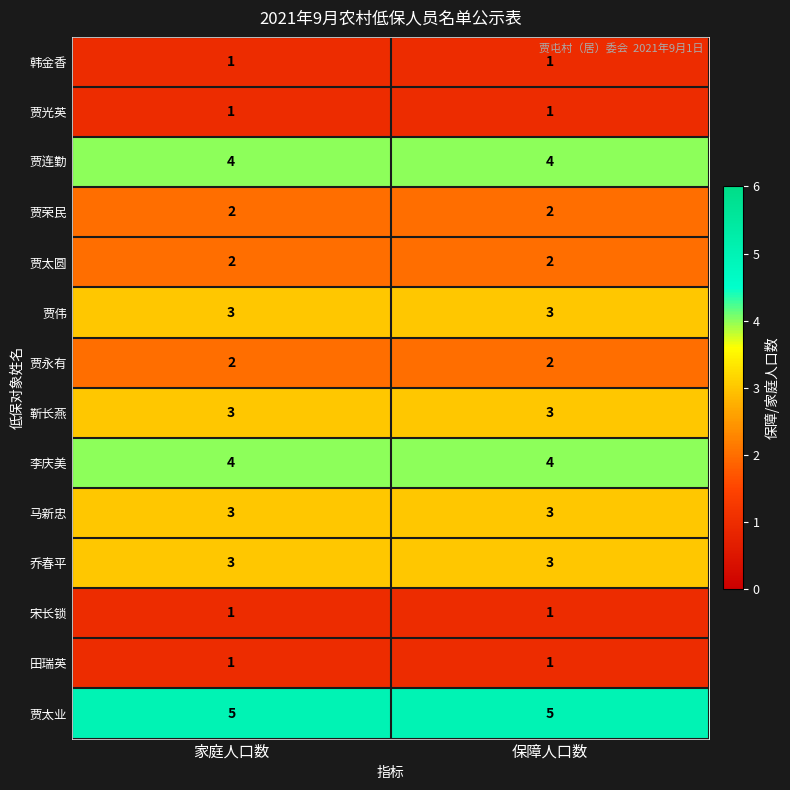

Is the value of 贾伟 at 保障人口数 greater than the value of 贾连勤 at 家庭人口数?

No